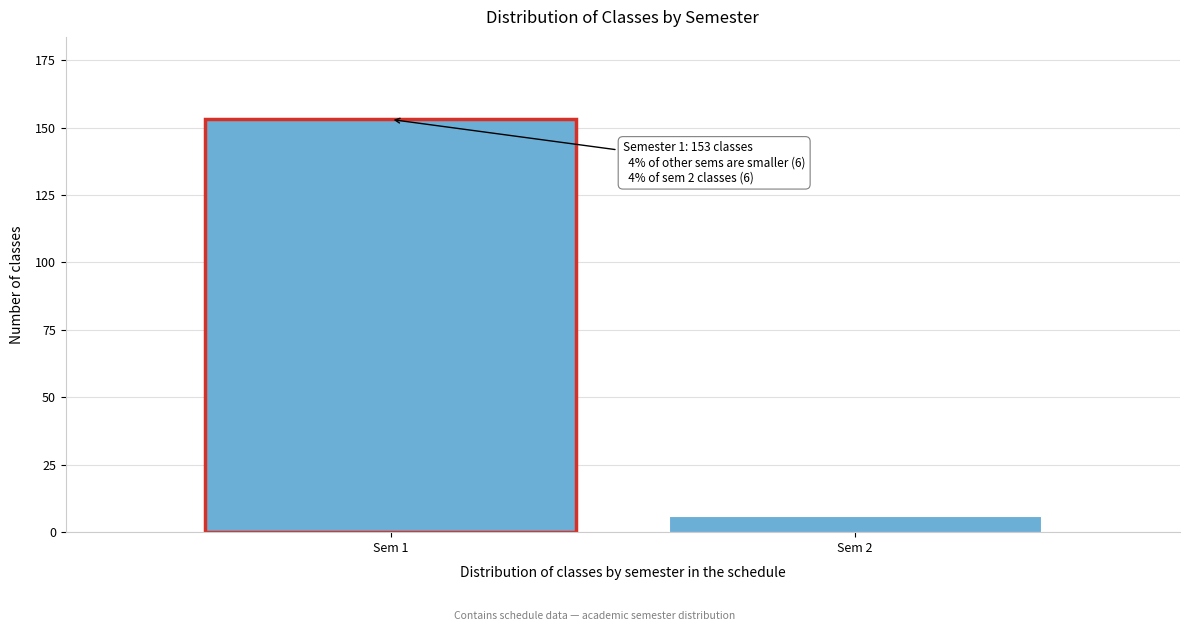

Reading left to right, list all the values displayed in this chart.

Sem 1=153	Sem 2=6